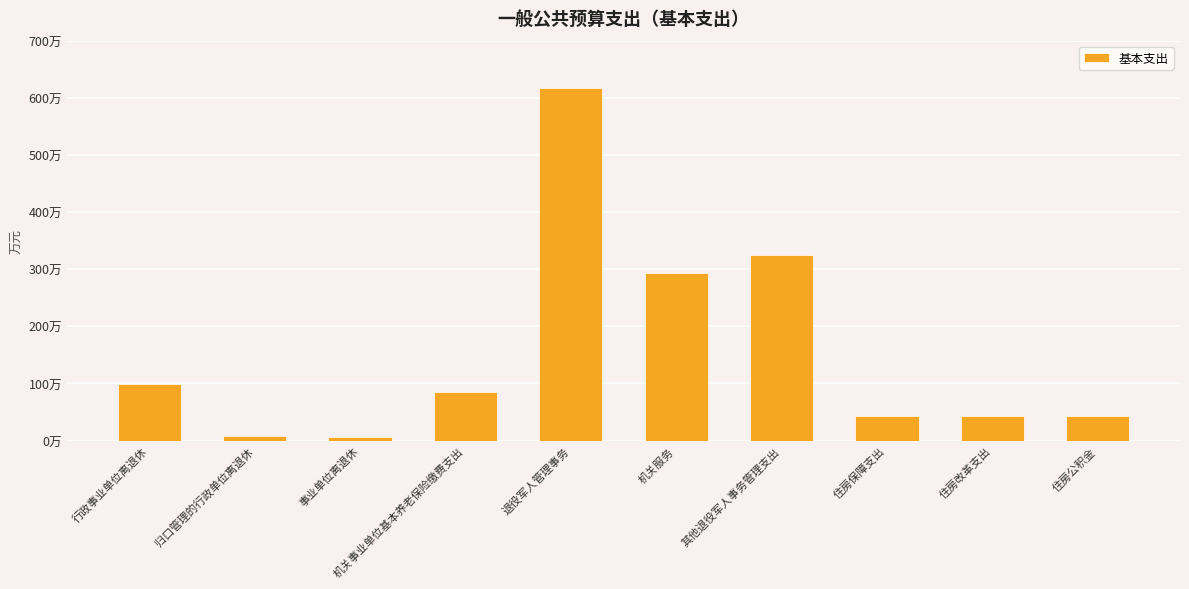

Does the chart contain stacked bars?

No